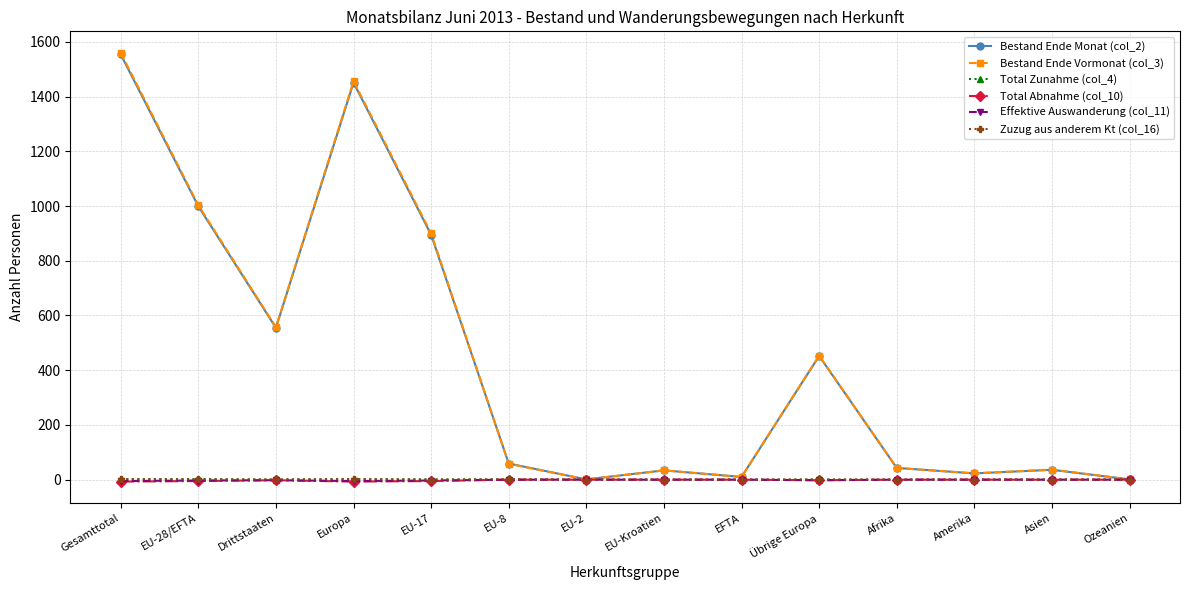

True or false: Bestand Ende Vormonat (col_3) has more than 1 interior local peaks.

True